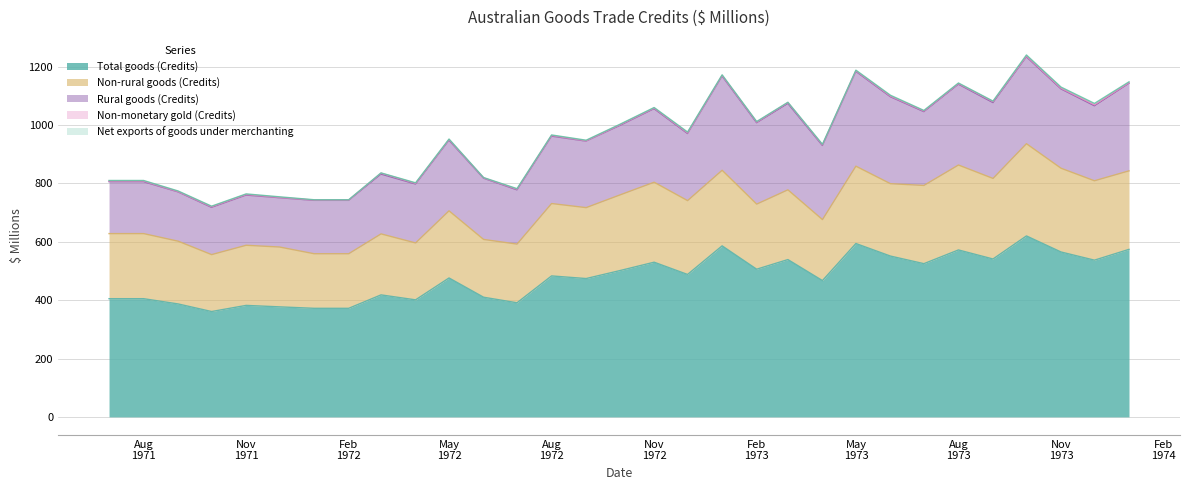

How many lines are shown in the chart?

5